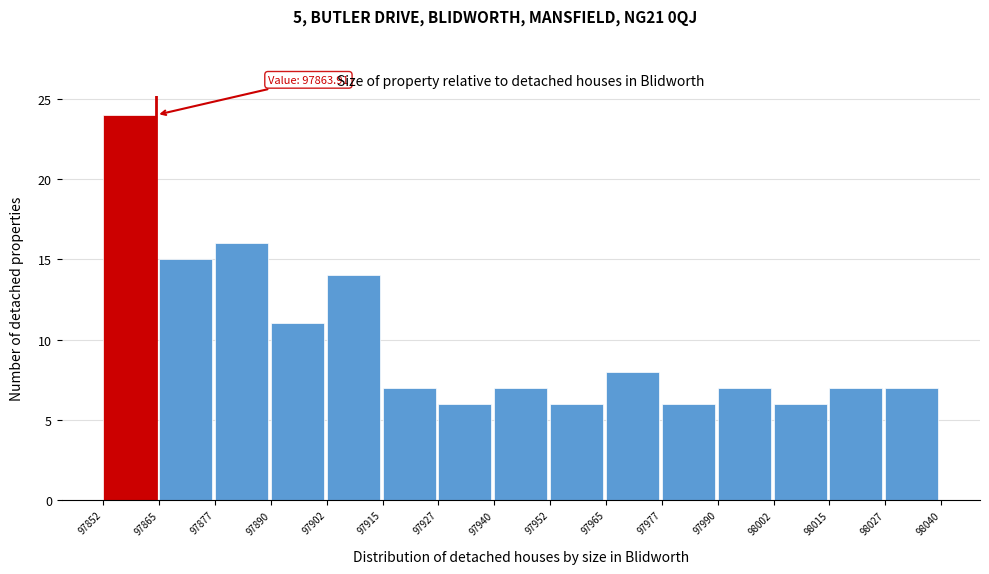

Which range on the x-axis has the tallest bar?

97852 to 97865